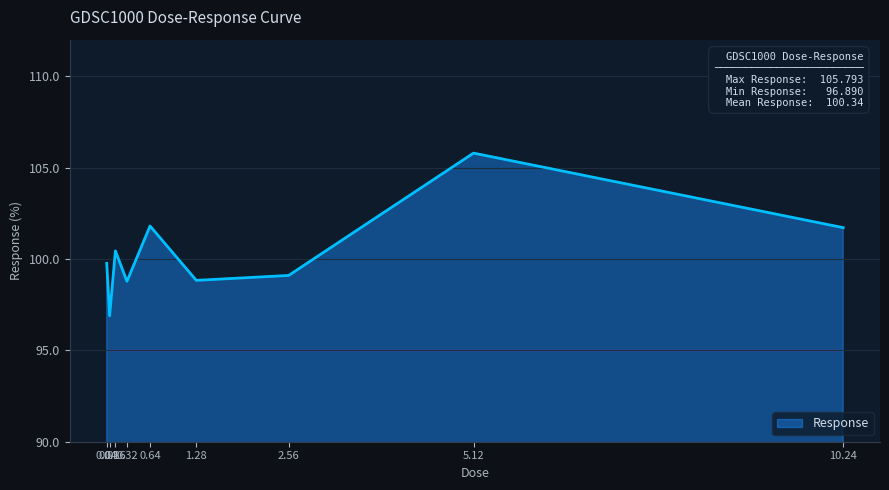

Read the value at 2.56.

99.1